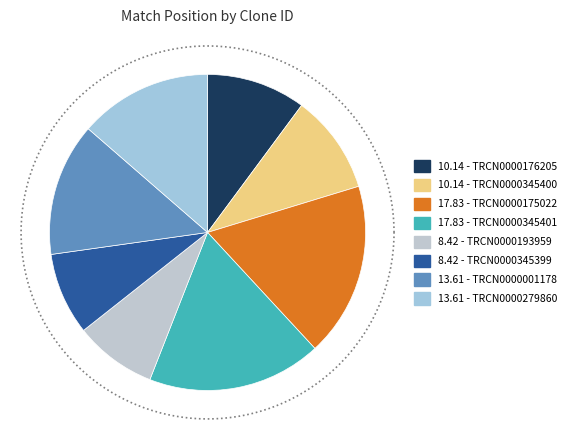

Which slice is the smallest?

TRCN0000193959